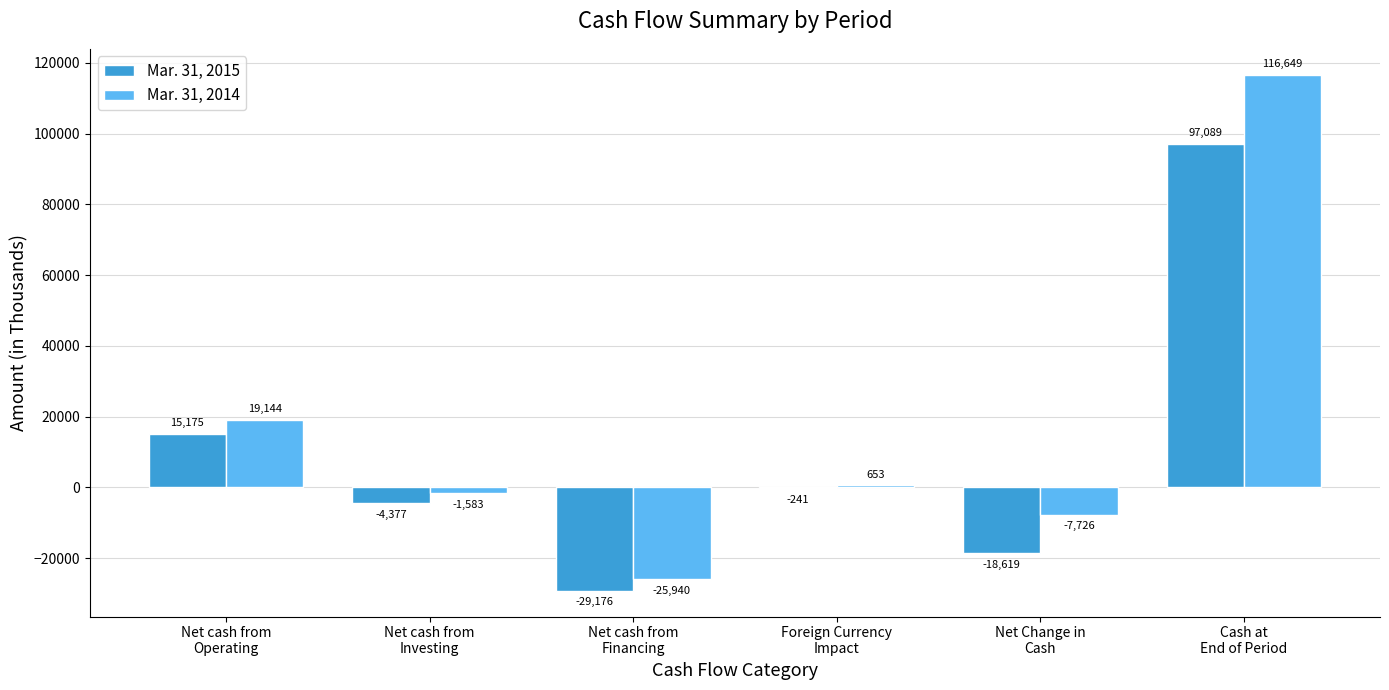

Reading left to right, list all the values displayed in this chart.

Mar. 31, 2015: Net cash from
Operating=15175	Net cash from
Investing=-4377	Net cash from
Financing=-29176	Foreign Currency
Impact=-241	Net Change in
Cash=-18619	Cash at
End of Period=97089
Mar. 31, 2014: Net cash from
Operating=19144	Net cash from
Investing=-1583	Net cash from
Financing=-25940	Foreign Currency
Impact=653	Net Change in
Cash=-7726	Cash at
End of Period=116649